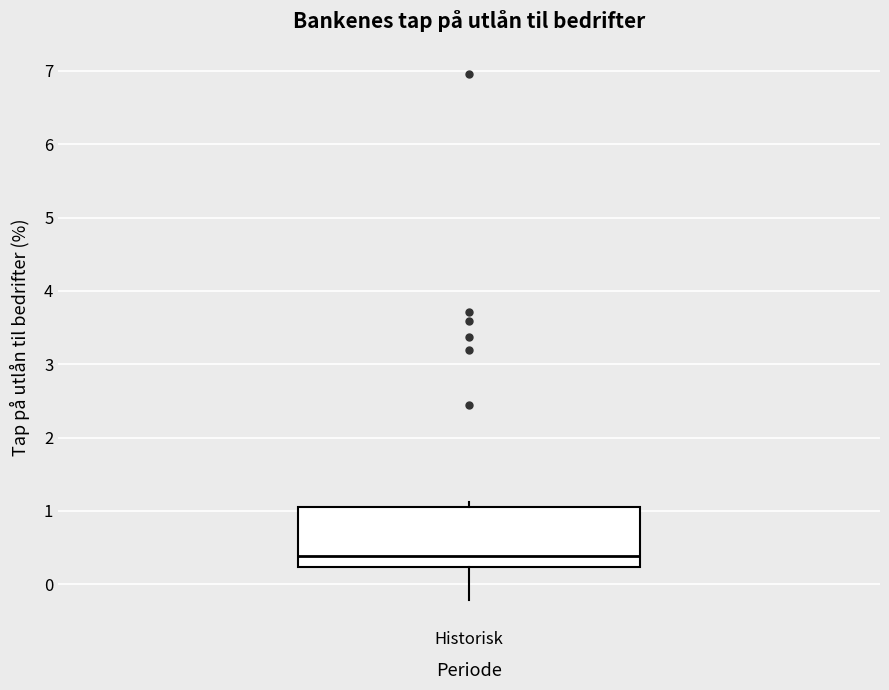

Where is the lower edge of the box for Historisk on the y-axis? The values are not printed on the chart, so give them approximately, as read against the axis.

0.2